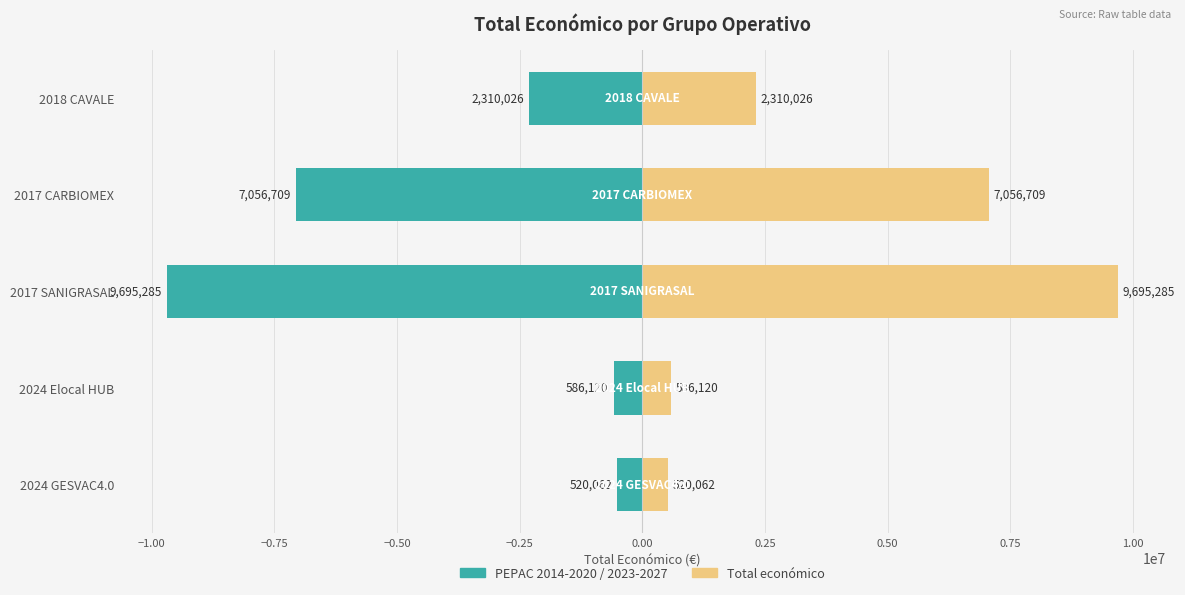

What is the average value of the Total económico series?

4033640